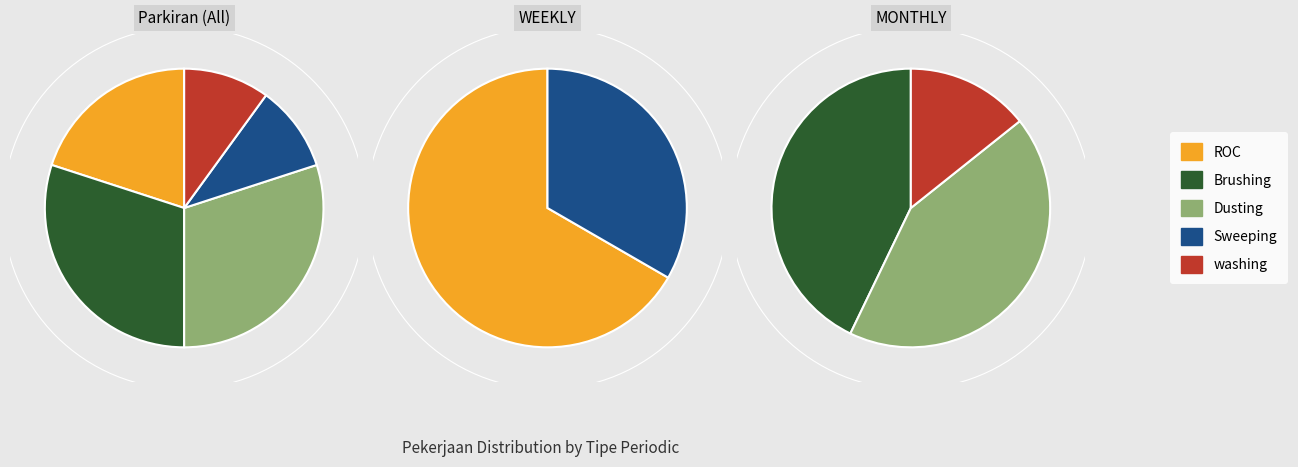

To the nearest percent, what is the combined percentage of Brushing and Sweeping?

40%